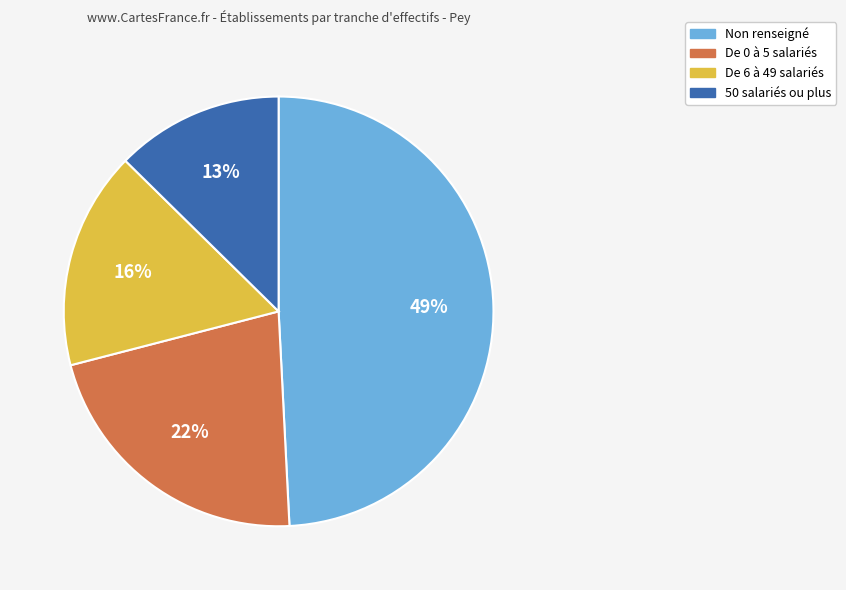

Does 50 salariés ou plus account for over 50% of the chart?

No